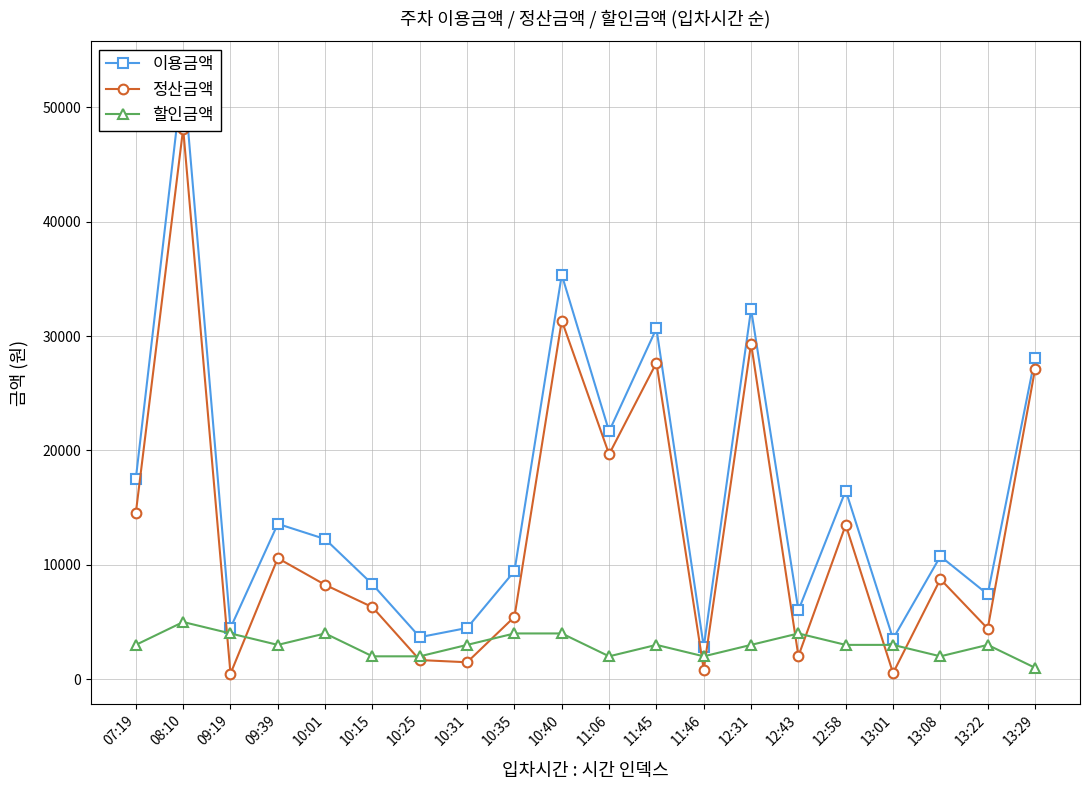

True or false: 정산금액 and 이용금액 cross at least once.

False